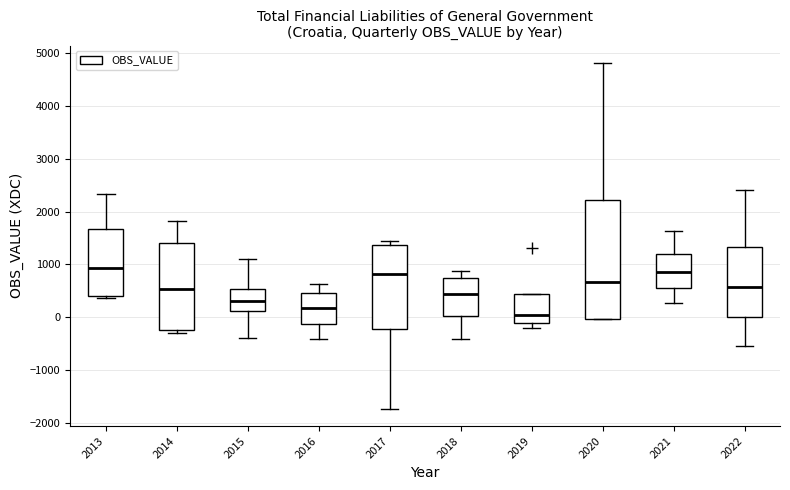

Reading left to right, read every box against the y-axis: the position of its median line, the range the box covers, and the ends of its whiskers. The values are not printed on the chart, so give them approximately, as read against the axis.

2013: median 900, box 400 to 1700, whiskers 400 (just below the box's lower edge) to 2300
2014: median 500, box -200 to 1400, whiskers -300 to 1800
2015: median 300, box 100 to 500, whiskers -400 to 1100
2016: median 200, box -100 to 500, whiskers -400 to 600
2017: median 800, box -200 to 1400, whiskers -1700 to 1400 (just above the box's upper edge)
2018: median 400, box 0 to 700, whiskers -400 to 900
2019: median 0, box -100 to 400, whiskers -200 to 400
2020: median 700, box 0 to 2200, whiskers 0 to 4800
2021: median 900, box 500 to 1200, whiskers 300 to 1600
2022: median 600, box 0 to 1300, whiskers -500 to 2400